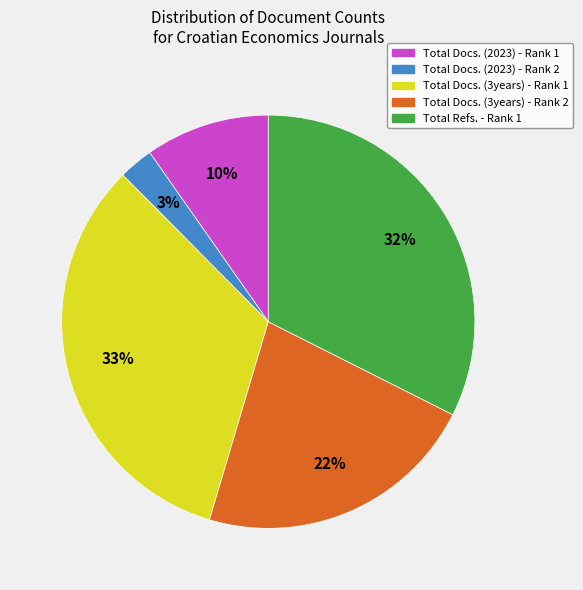

To the nearest percent, what is the difference between the largest and smallest slice percentages?

30%